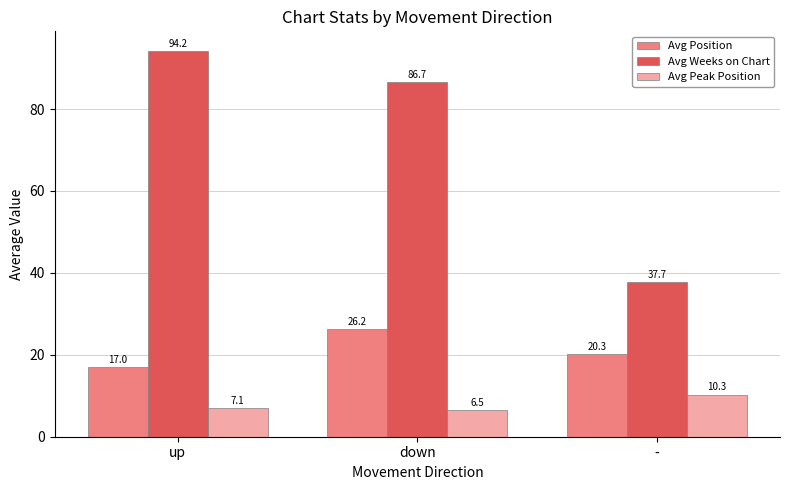

Where is Avg Weeks on Chart nearest to the value 65?

down